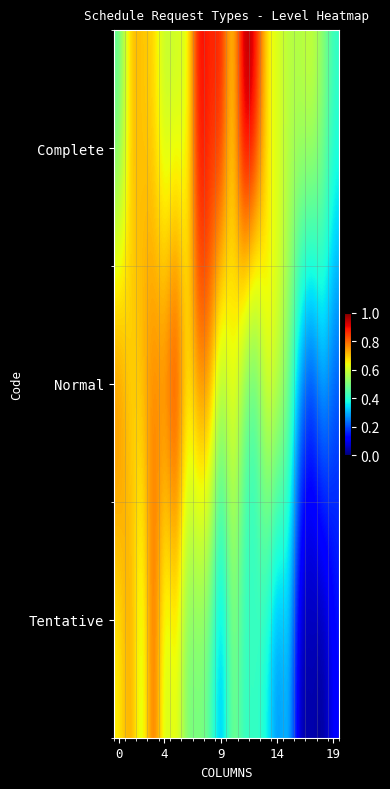

Which series has the largest total across all categories?

Complete